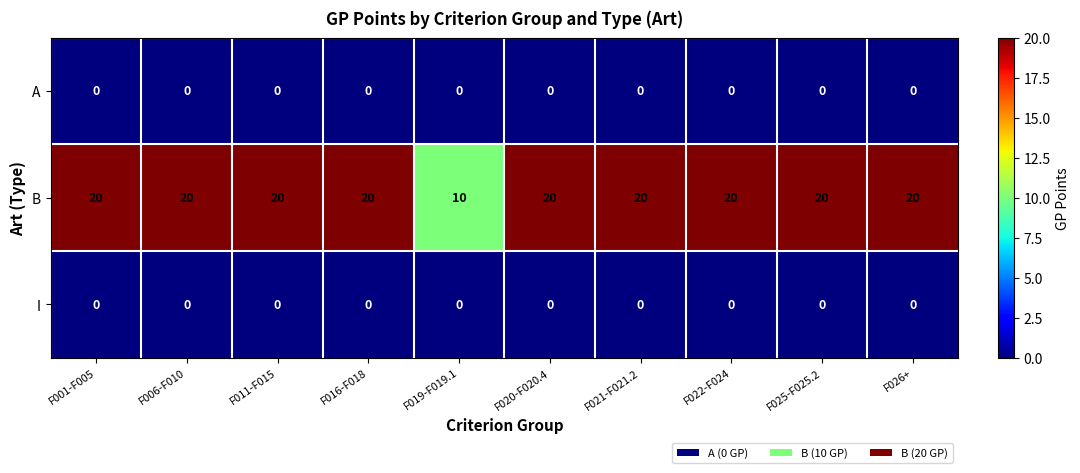

Reading right to left, extract all data points from this chart.

A: 0	0	0	0	0	0	0	0	0	0
B: 20	20	20	20	20	10	20	20	20	20
I: 0	0	0	0	0	0	0	0	0	0